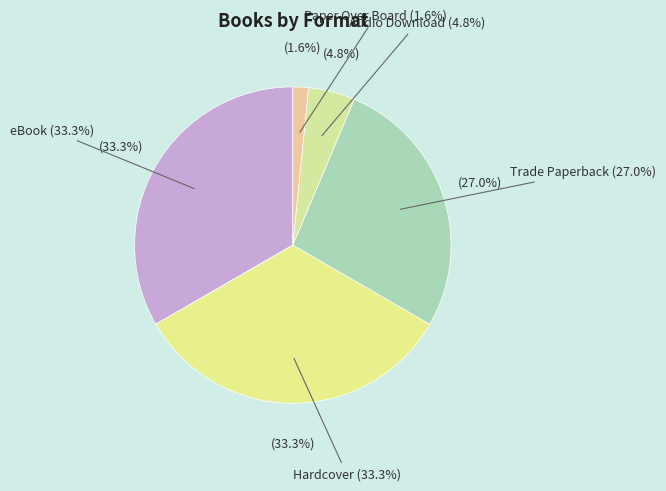

Rank the categories by value from lowest to highest.

Paper Over Board, Audio Download, Trade Paperback, eBook, Hardcover